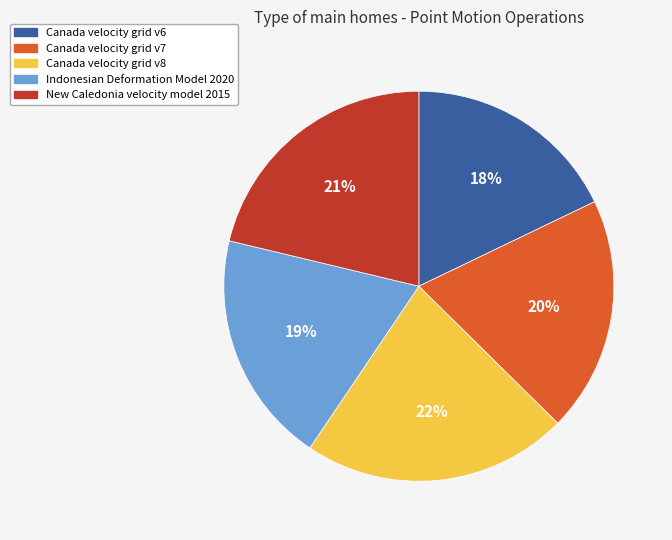

What percentage is the New Caledonia velocity model 2015 slice, to the nearest percent?

21%